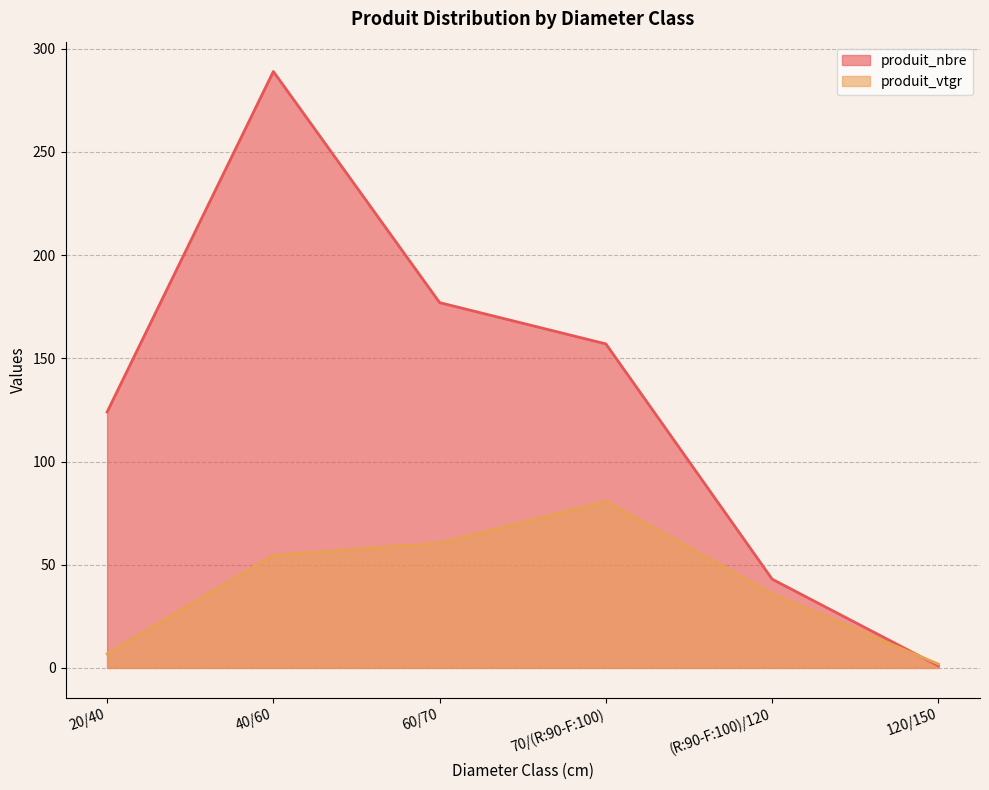

Which category has the lowest value across all series?

120/150